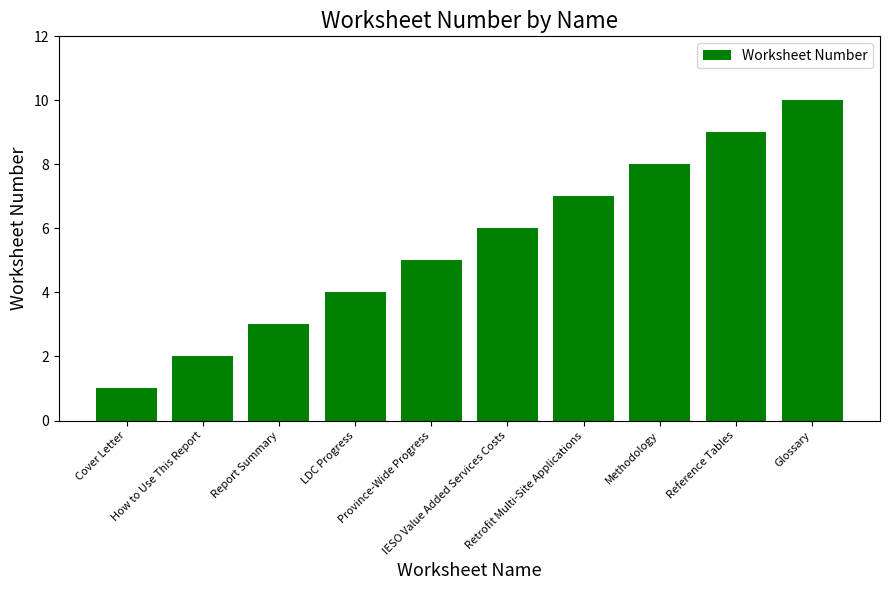

What is the ratio of the value at Retrofit Multi-Site Applications to the value at Reference Tables?

0.8